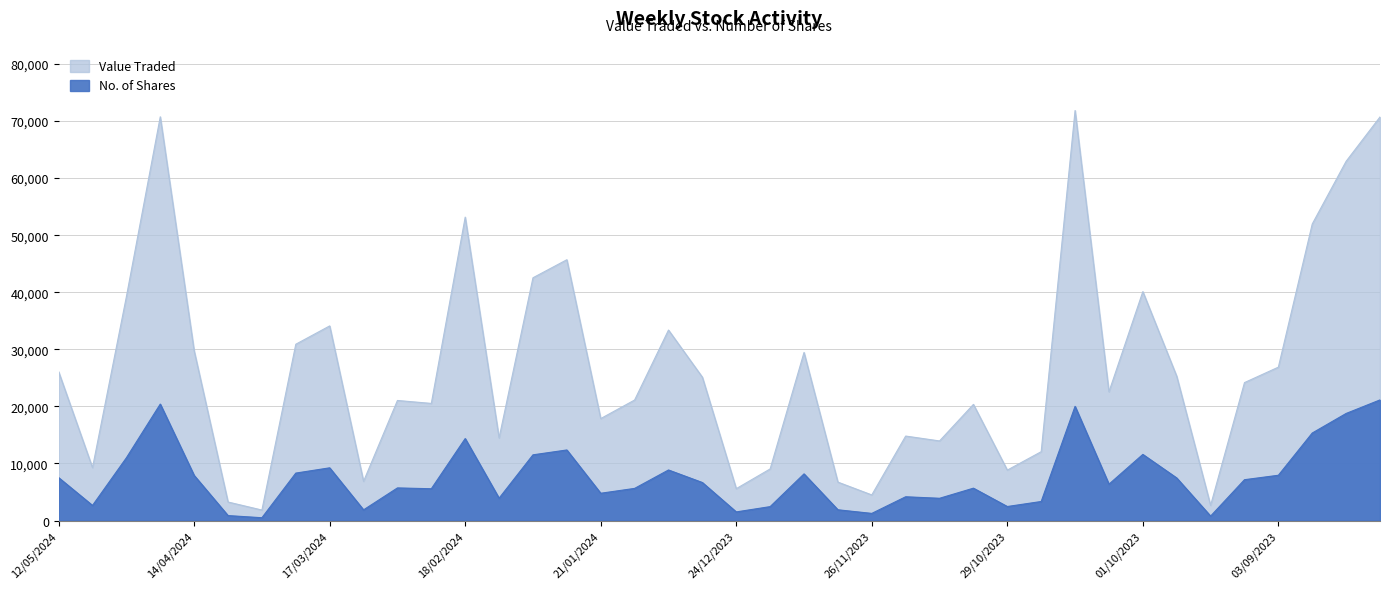

At which label does No. of Shares first exceed 6666?

12/05/2024